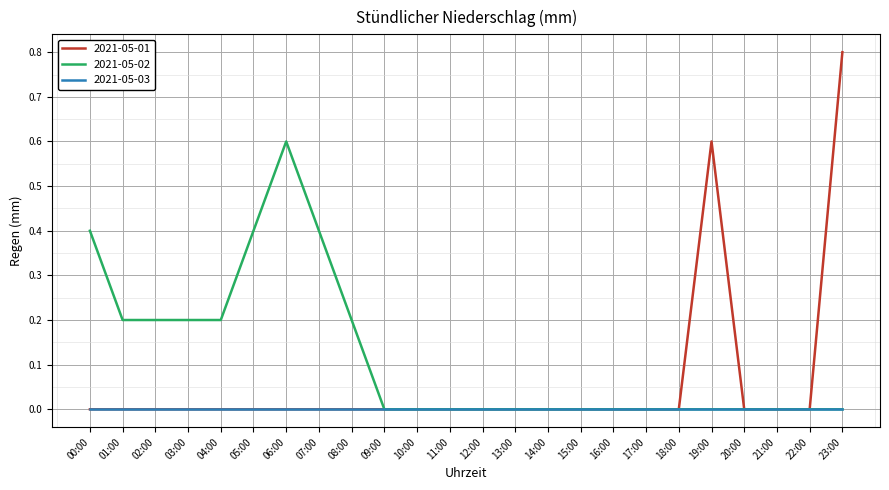

True or false: 2021-05-01 has more than 0 interior local peaks.

True